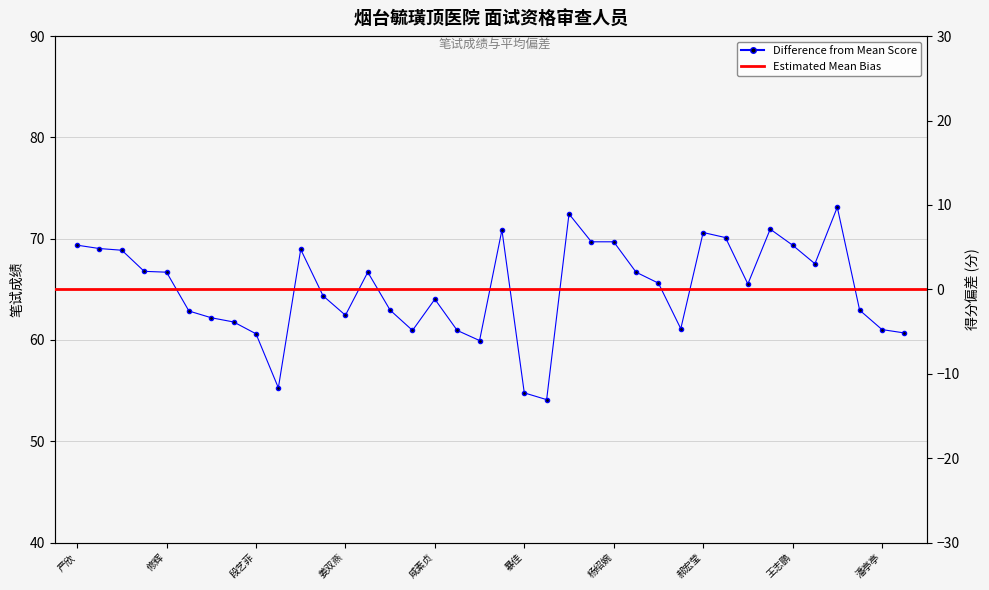

How many data points does each series have?

38